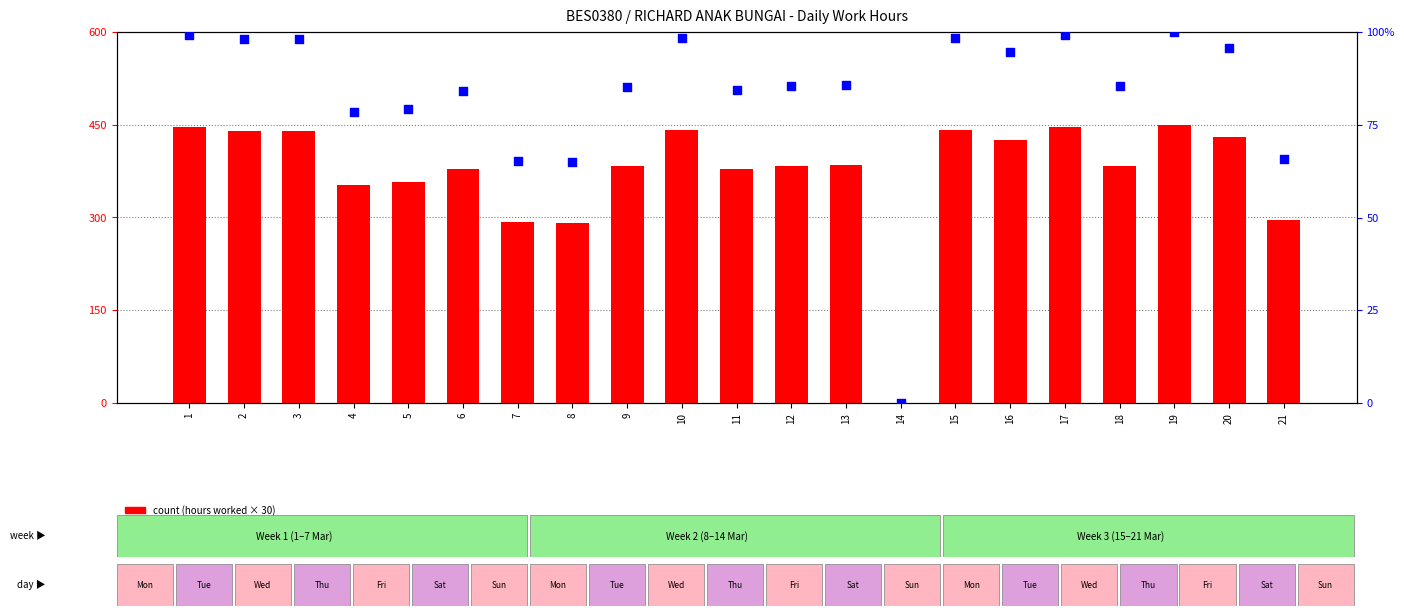

What is the total value across all series at 11?

463.2